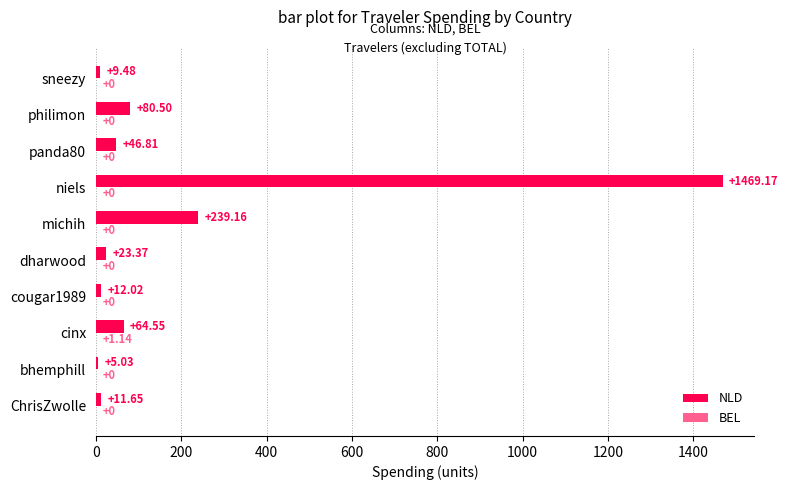

Between ChrisZwolle and dharwood, which series saw the biggest shift?

NLD